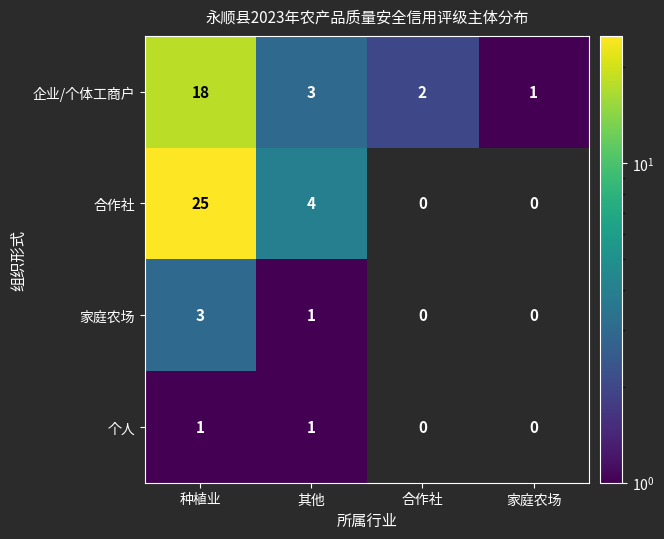

The 家庭农场 series shows 3 at 种植业. True or false?

True